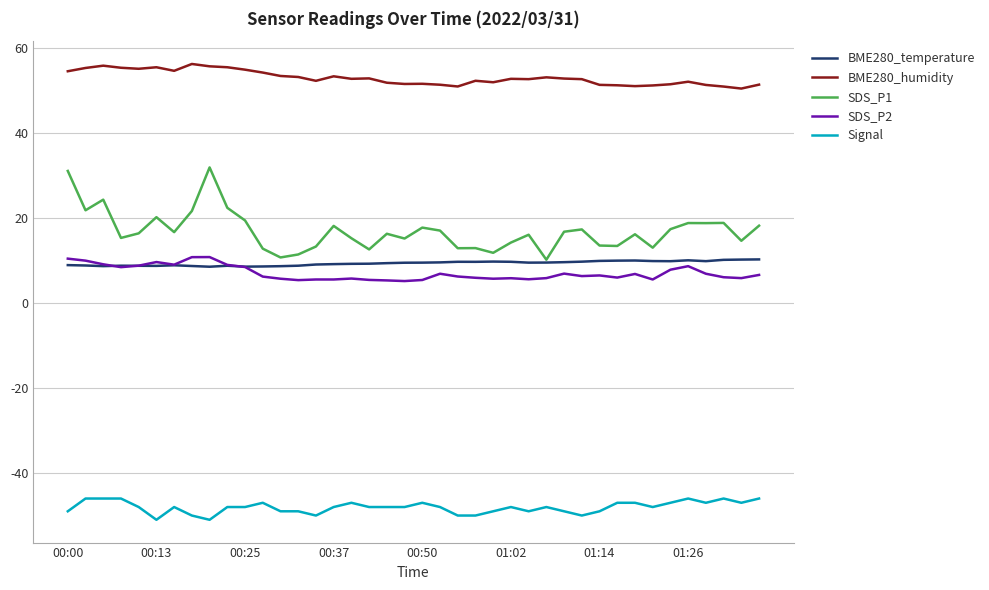

Does the chart display data point markers on the line(s)?

No